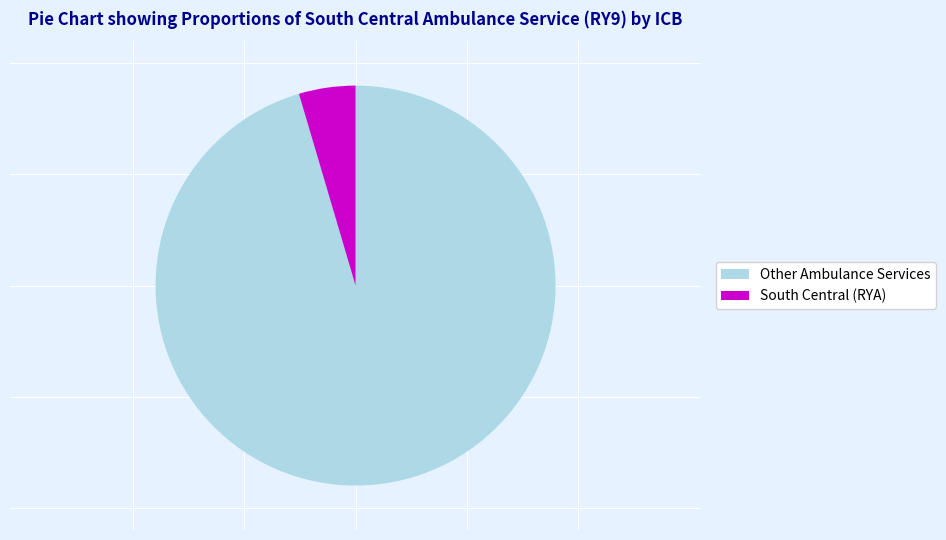

Between Other Ambulance Services and South Central (RYA), which is larger?

Other Ambulance Services